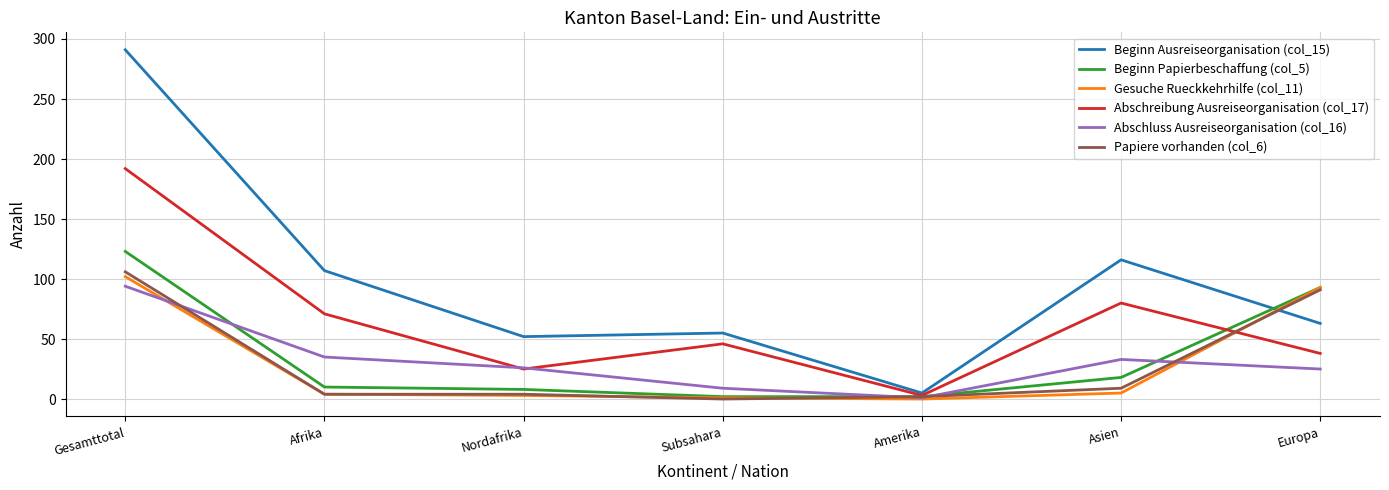

Which series has the widest spread of values?

Beginn Ausreiseorganisation (col_15)